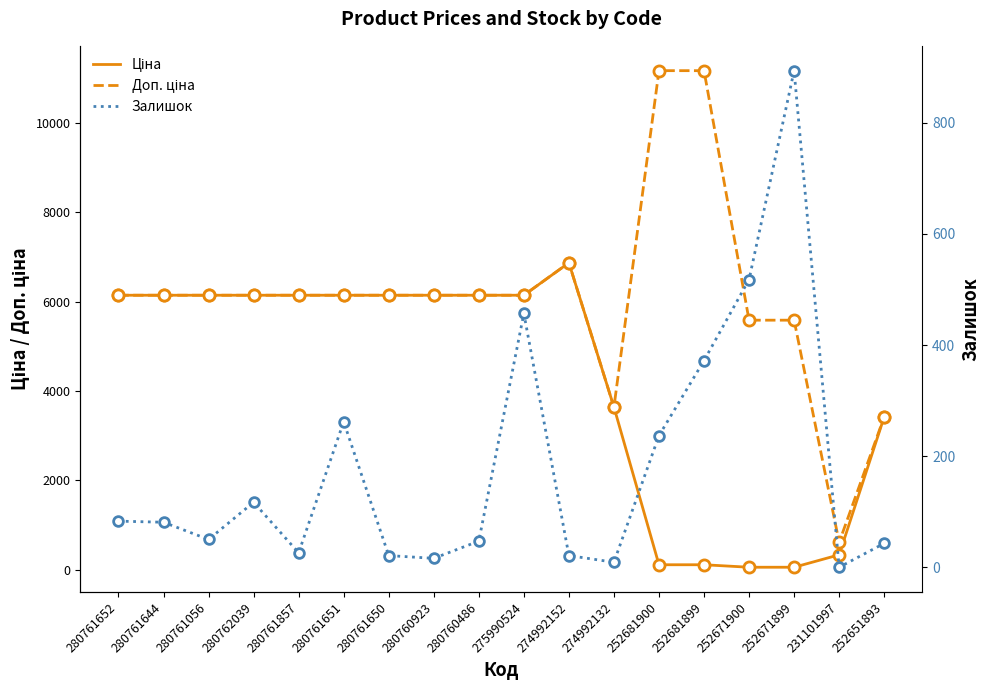

What is the value of the Залишок point at the 1st from the left?

83.0